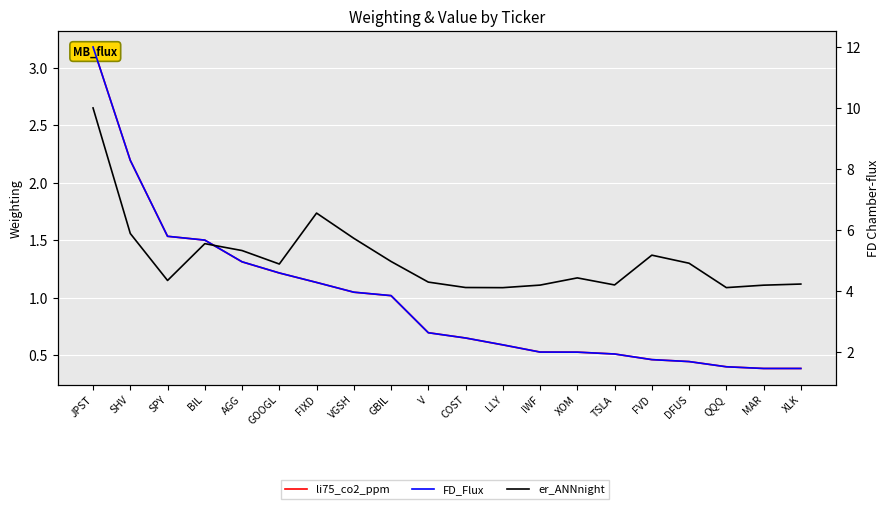

What position from the left is GOOGL?

6